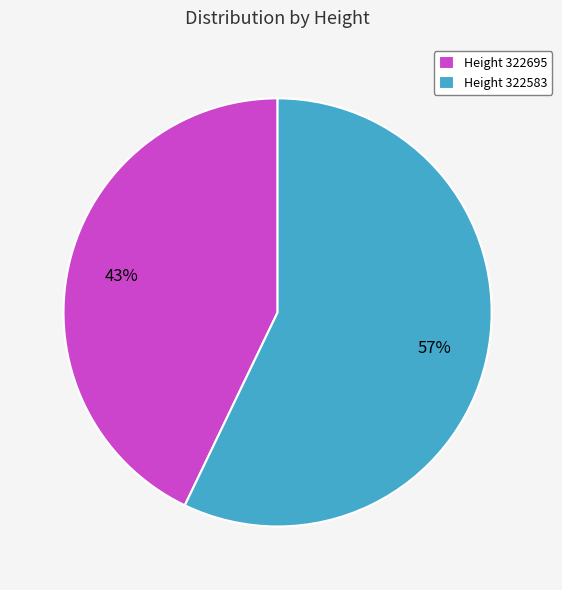

Which slice is the smallest?

Height 322695